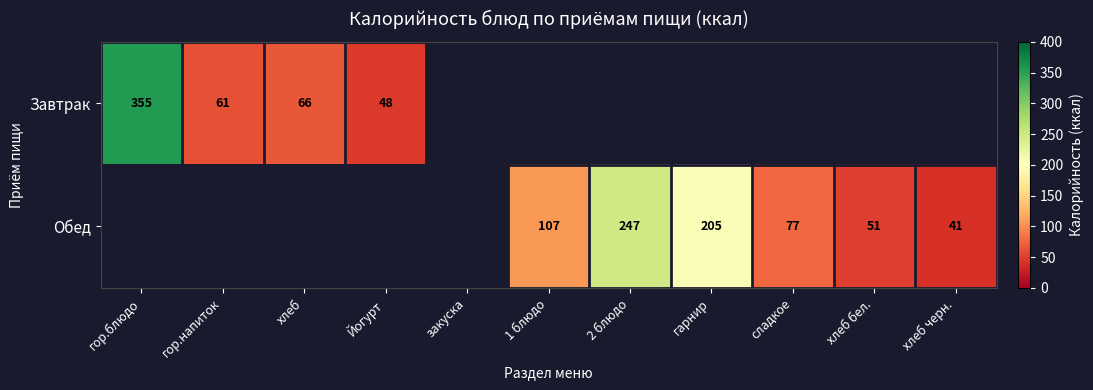

The Завтрак series shows 36 at гор.напиток. True or false?

False